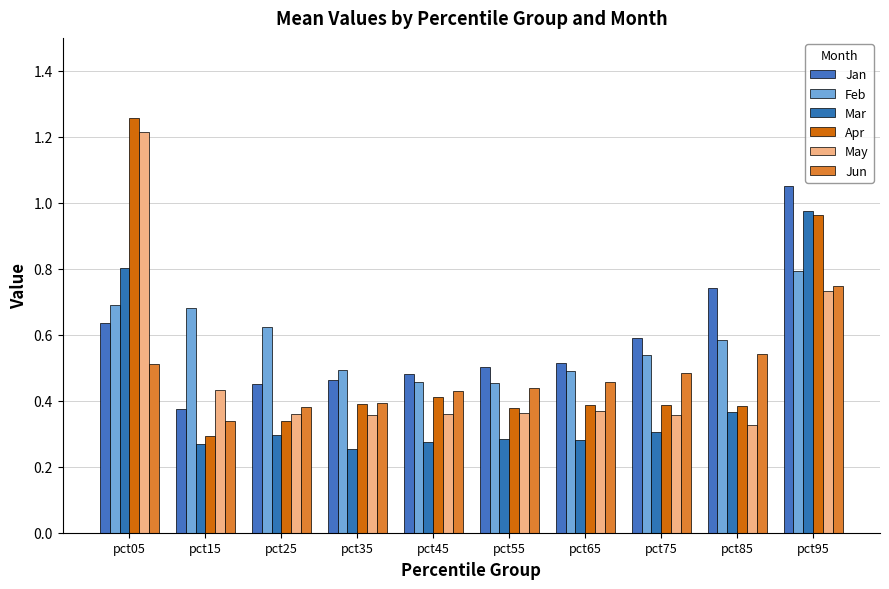

What is the highest value of the Jan series?

1.1